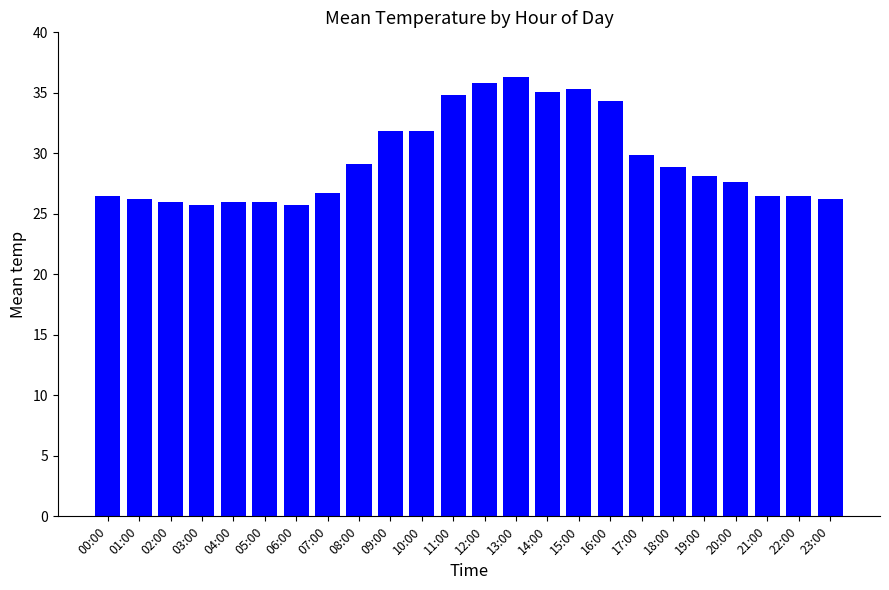

What is the minimum value shown in the chart?

25.8